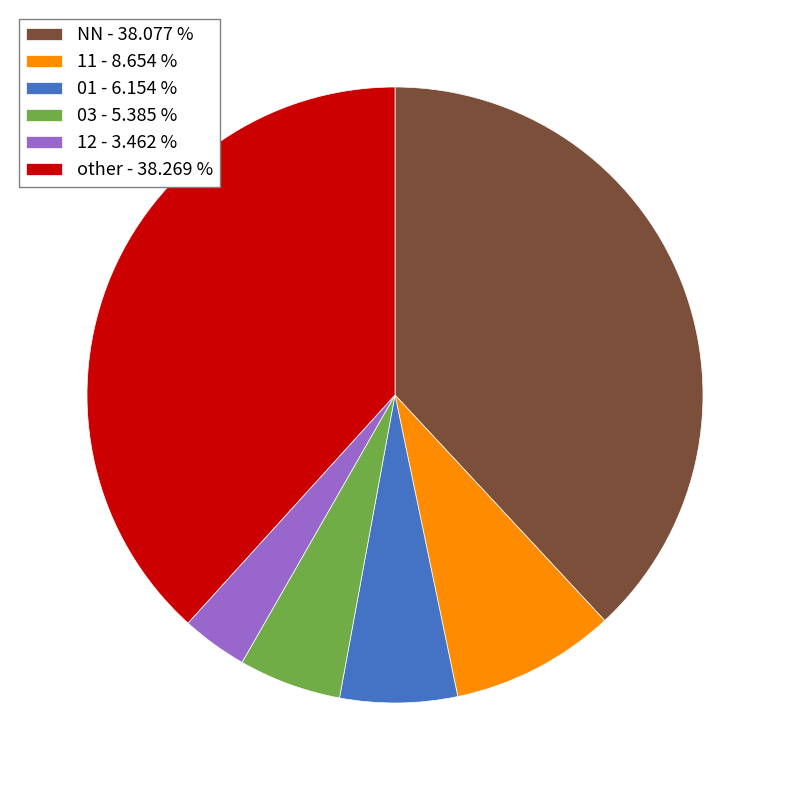

Which slice is the smallest?

12